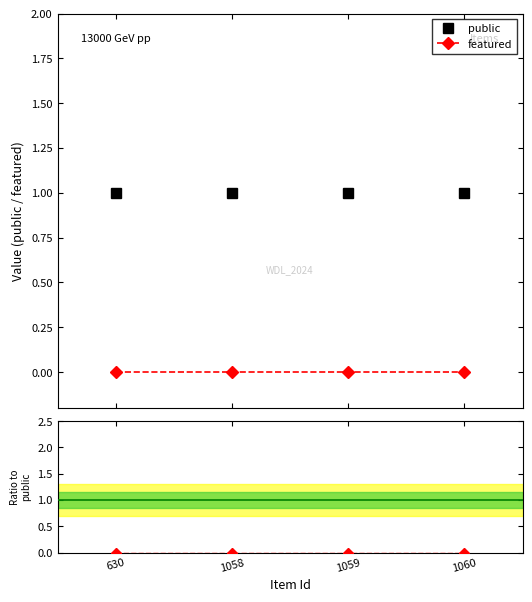

True or false: featured/public and featured cross at least once.

False